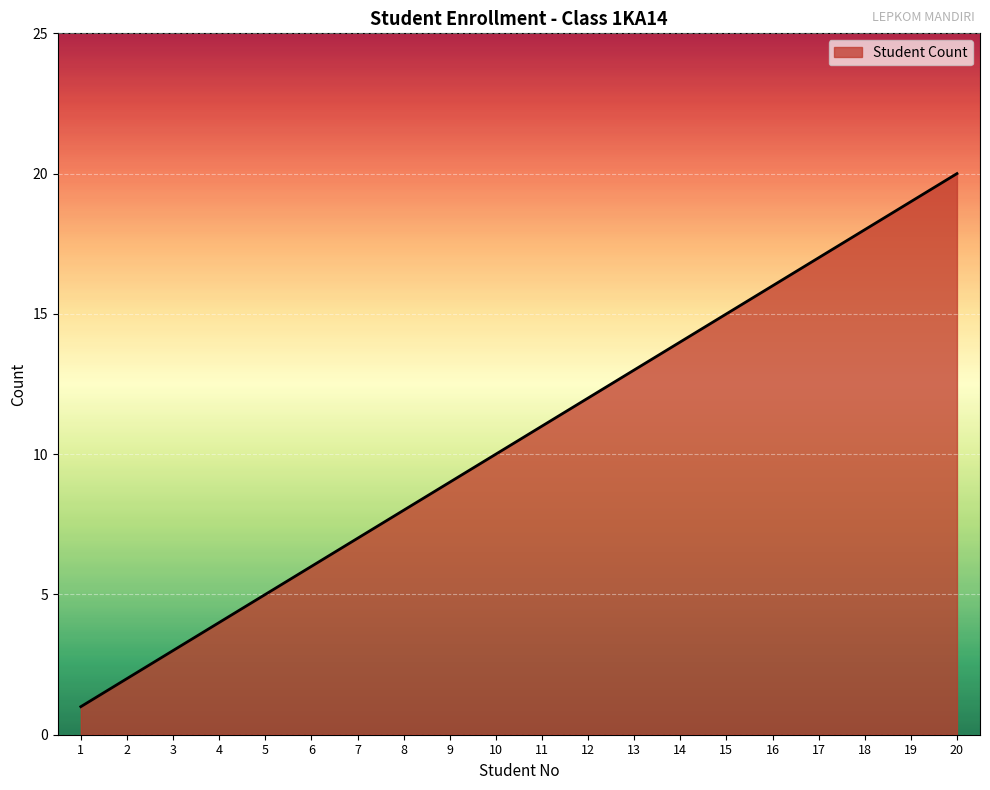

What is the ratio of the value at 8 to the value at 17?

0.5